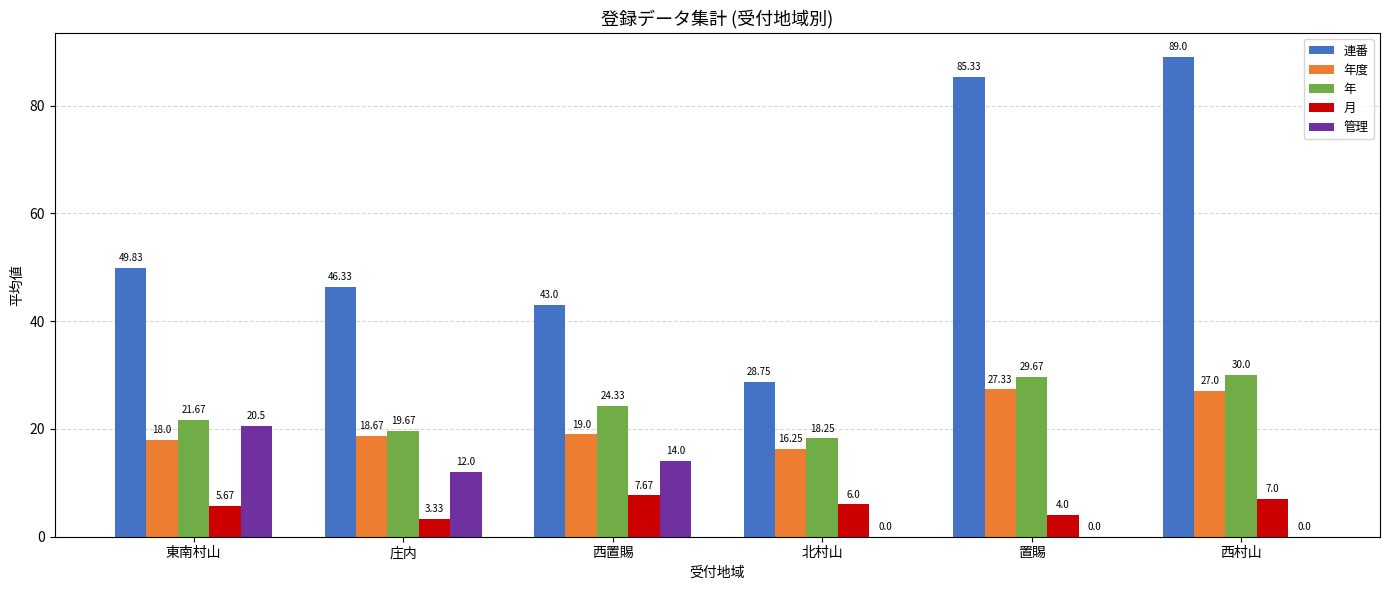

At which label does 連番 first exceed 49?

東南村山